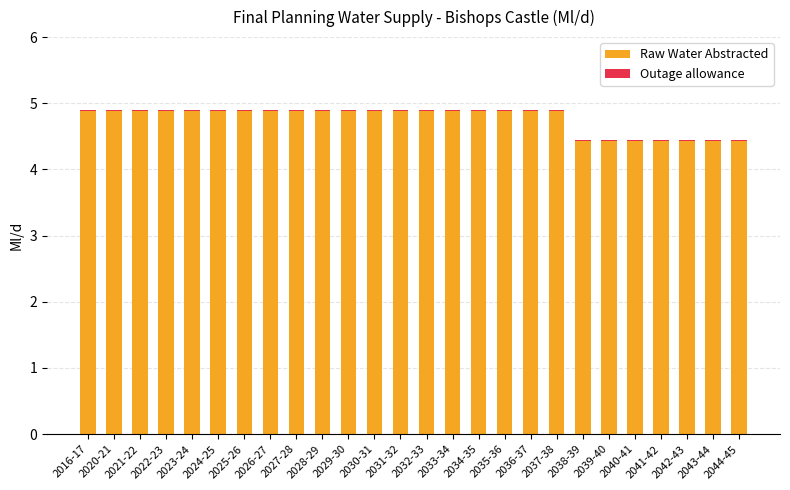

True or false: Raw Water Abstracted has a value of 4.9 at 2035-36.

True